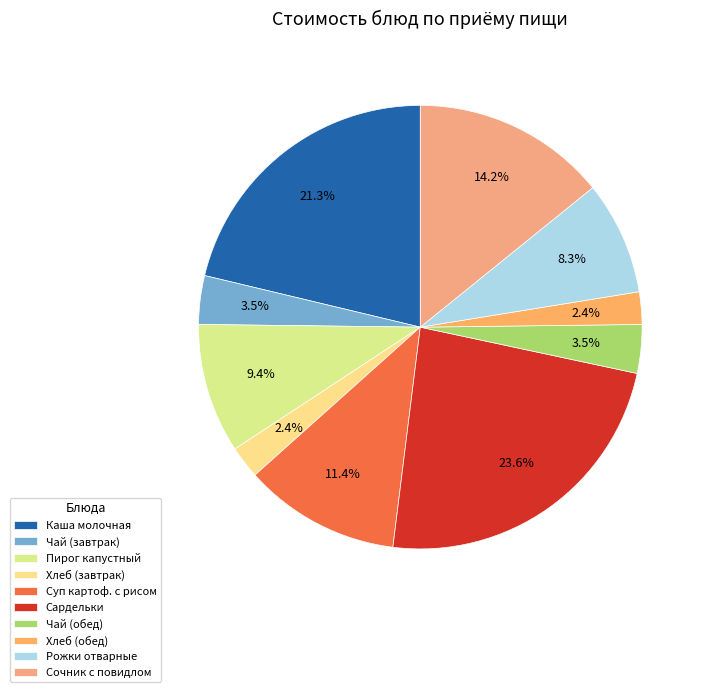

Count the number of slices in the pie.

10